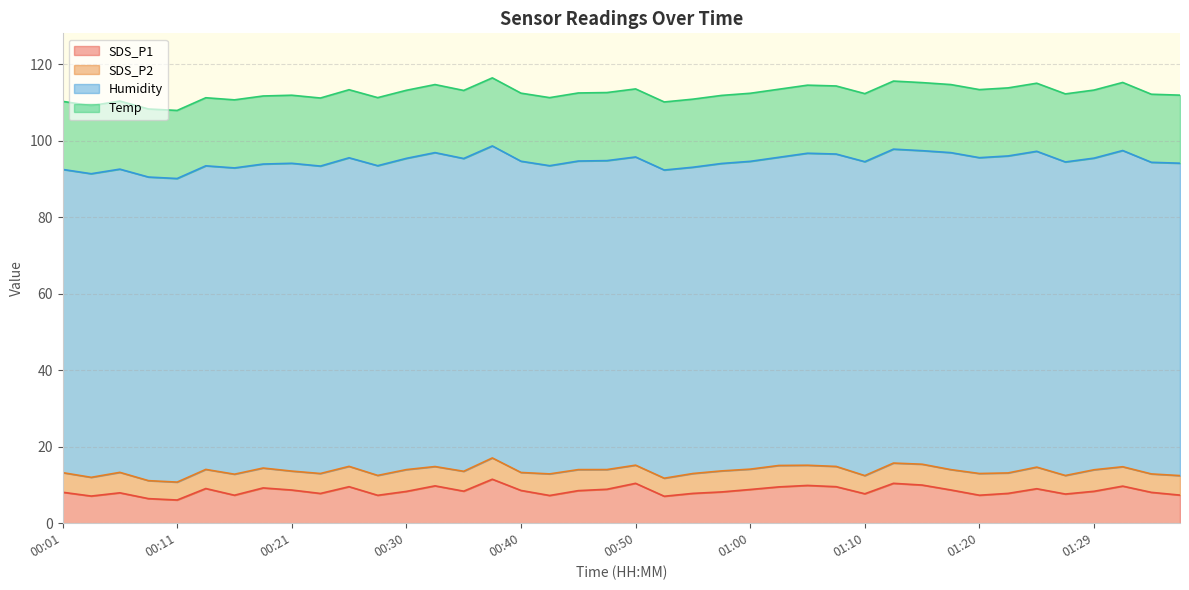

At which category does the chart reach its minimum across all series?

00:11